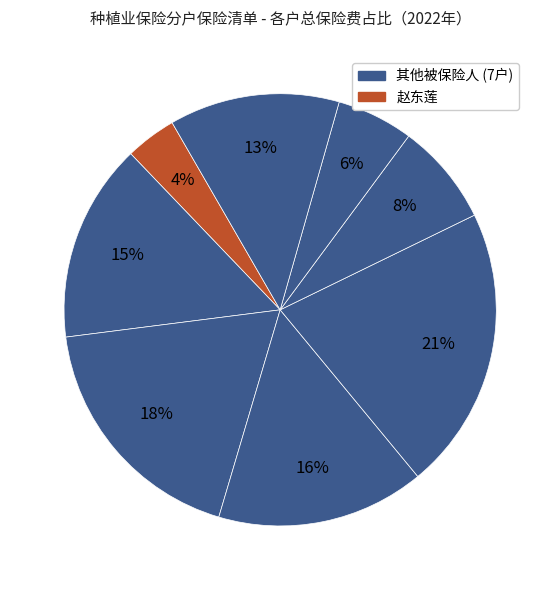

Count the number of slices in the pie.

8